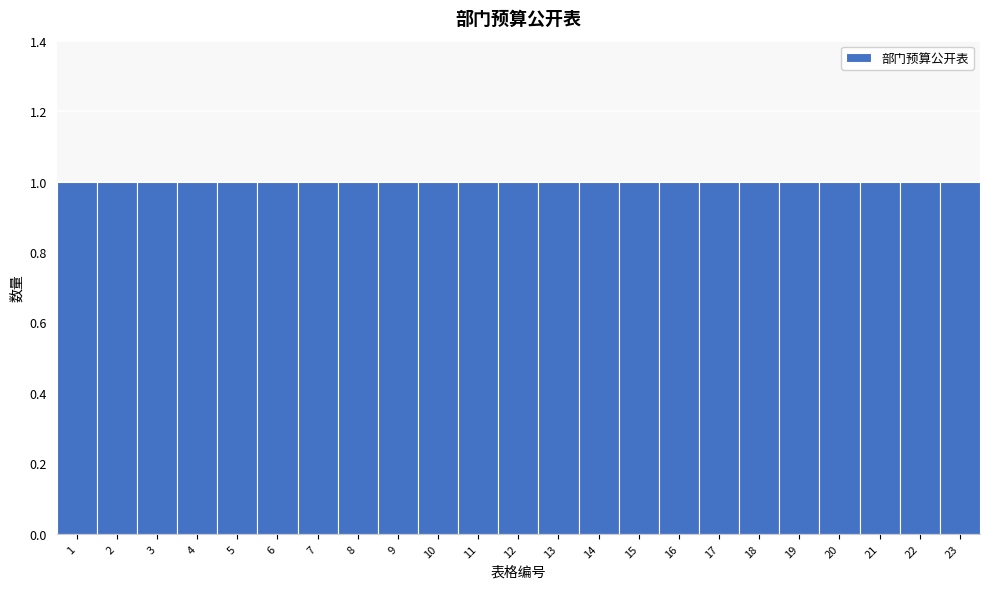

Reading left to right, list every bar in this chart as the range it spans on the x-axis followed by its height. The values are not printed on the chart, so give them approximately, as read against the axis.

0.5 to 1.5: 1
1.5 to 2.5: 1
2.5 to 3.5: 1
3.5 to 4.5: 1
4.5 to 5.5: 1
5.5 to 6.5: 1
6.5 to 7.5: 1
7.5 to 8.5: 1
8.5 to 9.5: 1
9.5 to 10.5: 1
10.5 to 11.5: 1
11.5 to 12.5: 1
12.5 to 13.5: 1
13.5 to 14.5: 1
14.5 to 15.5: 1
15.5 to 16.5: 1
16.5 to 17.5: 1
17.5 to 18.5: 1
18.5 to 19.5: 1
19.5 to 20.5: 1
20.5 to 21.5: 1
21.5 to 22.5: 1
22.5 to 23.5: 1